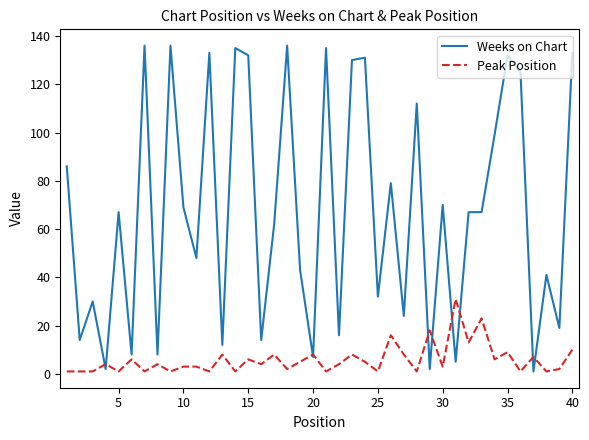

What are all the series names shown in the legend?

Weeks on Chart, Peak Position